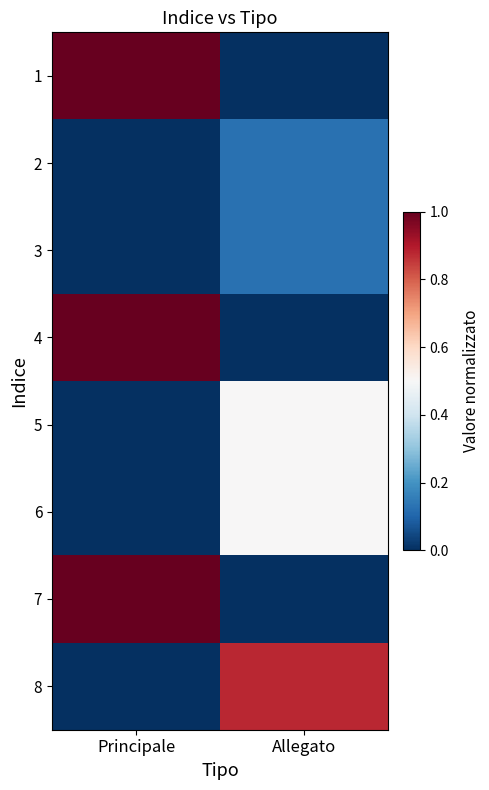

Reading left to right, what are all the values shown in this chart?

1: Principale=1.0	Allegato=0.0
2: Principale=0.0	Allegato=0.1
3: Principale=0.0	Allegato=0.1
4: Principale=1.0	Allegato=0.0
5: Principale=0.0	Allegato=0.5
6: Principale=0.0	Allegato=0.5
7: Principale=1.0	Allegato=0.0
8: Principale=0.0	Allegato=0.9